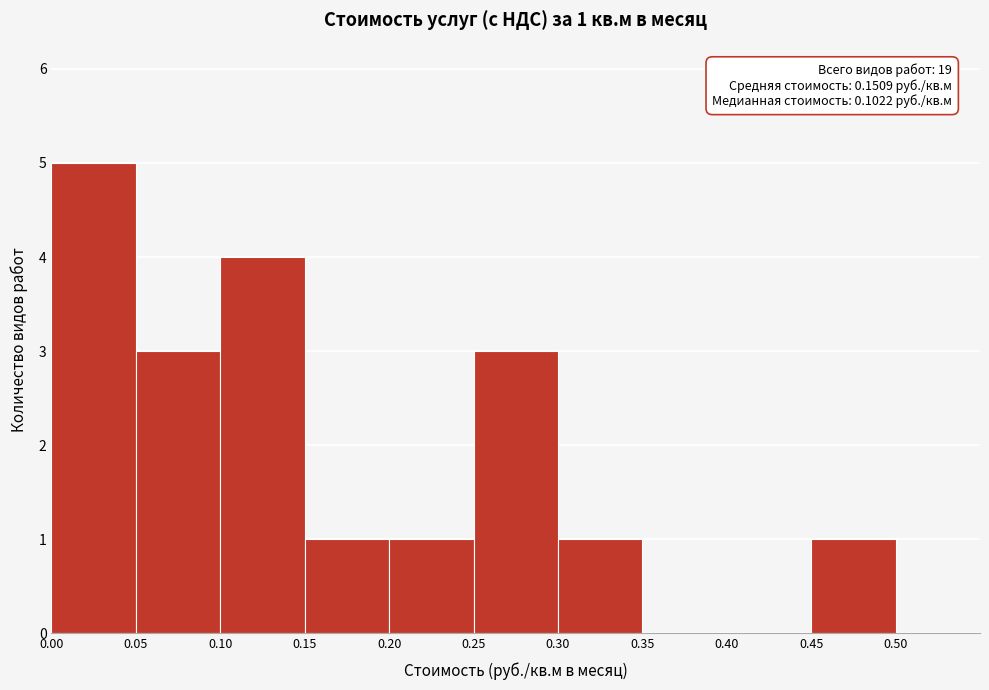

Over which range of the x-axis is the bar tallest?

0.00 to 0.05